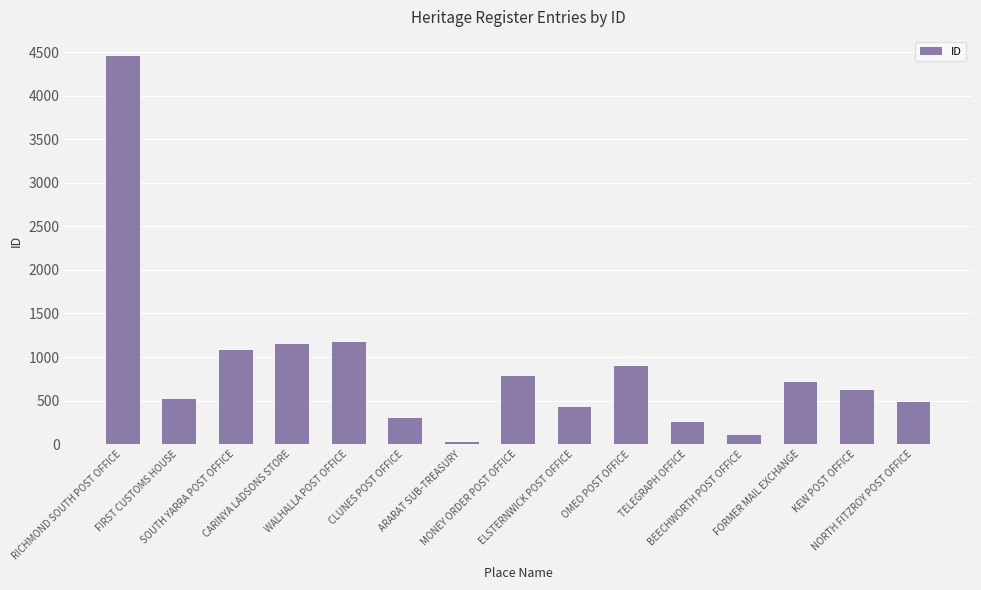

What is the ratio of the value at FIRST CUSTOMS HOUSE to the value at BEECHWORTH POST OFFICE?

5.0